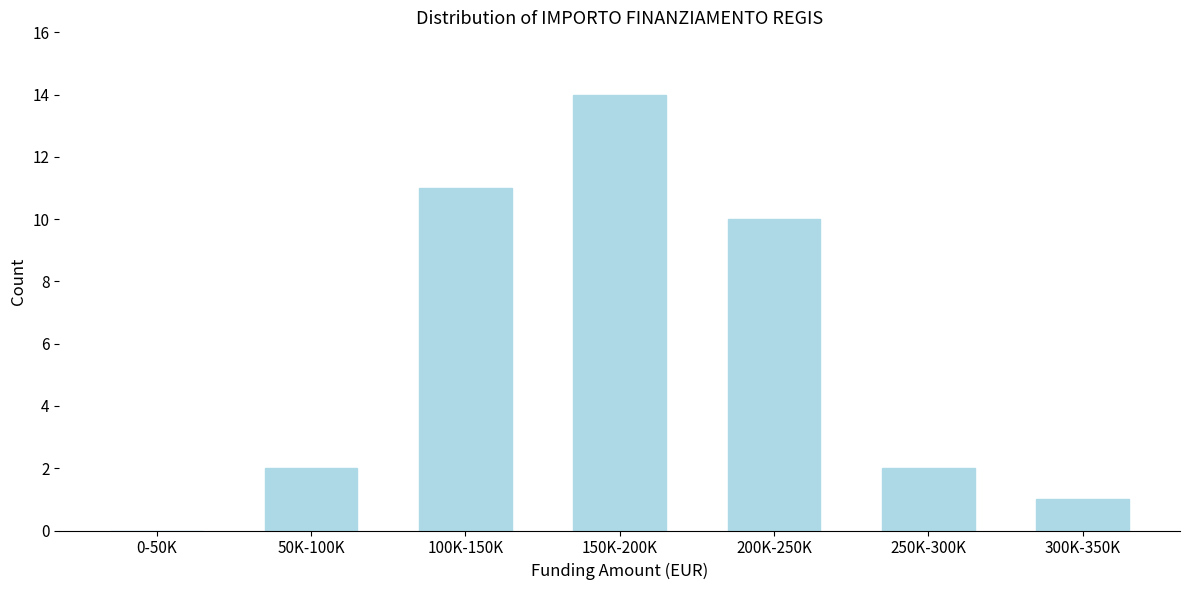

Reading left to right, transcribe all the data shown in this chart.

0-50K=0	50K-100K=2	100K-150K=11	150K-200K=14	200K-250K=10	250K-300K=2	300K-350K=1